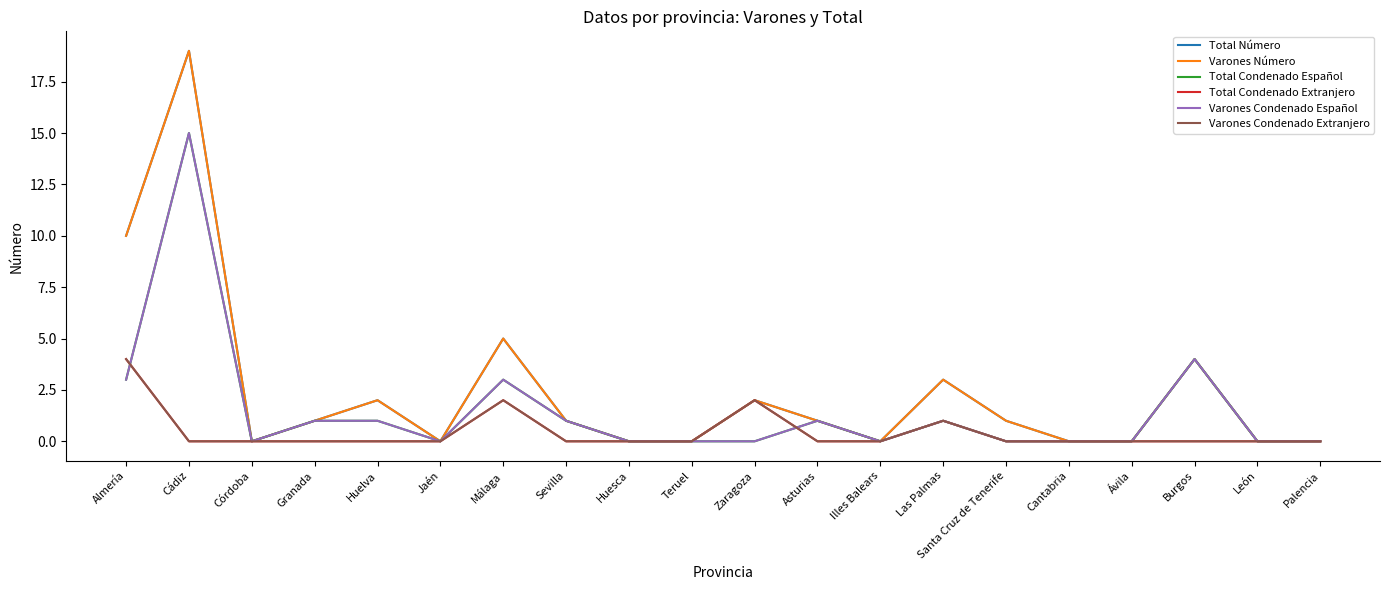

Which has a higher value, Almería or Ávila?

Almería